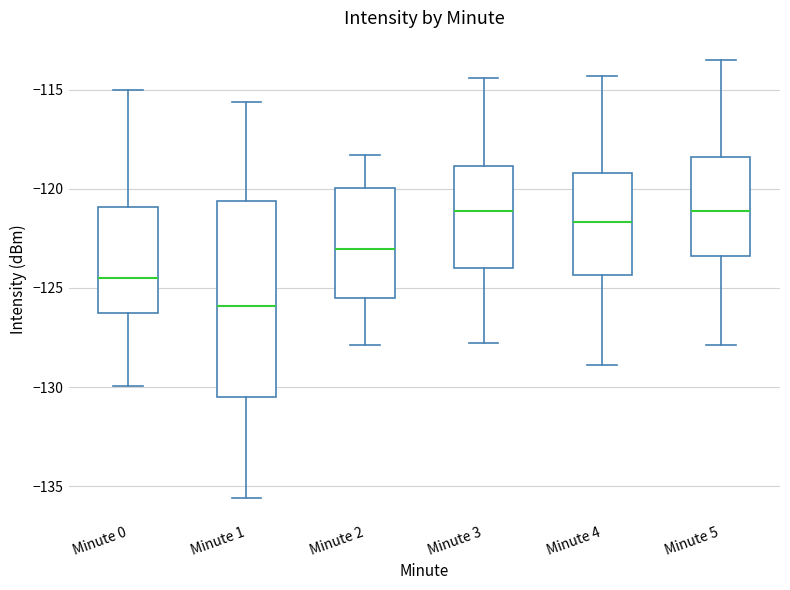

Which box is the tallest, from its lower edge to its upper edge?

Minute 1